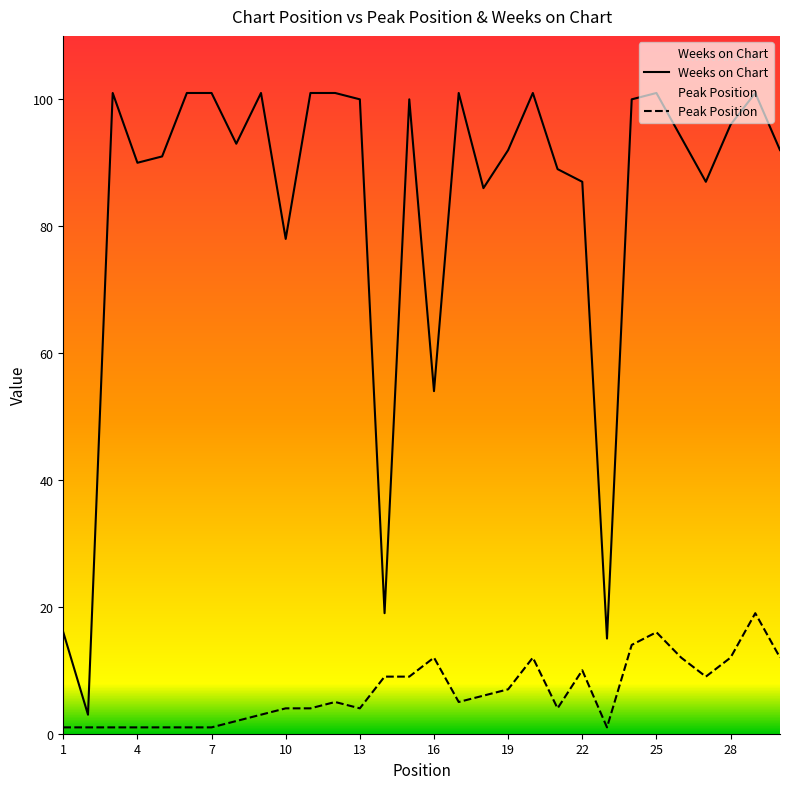

What is the value of the Peak Position point at the 8th from the left?

2